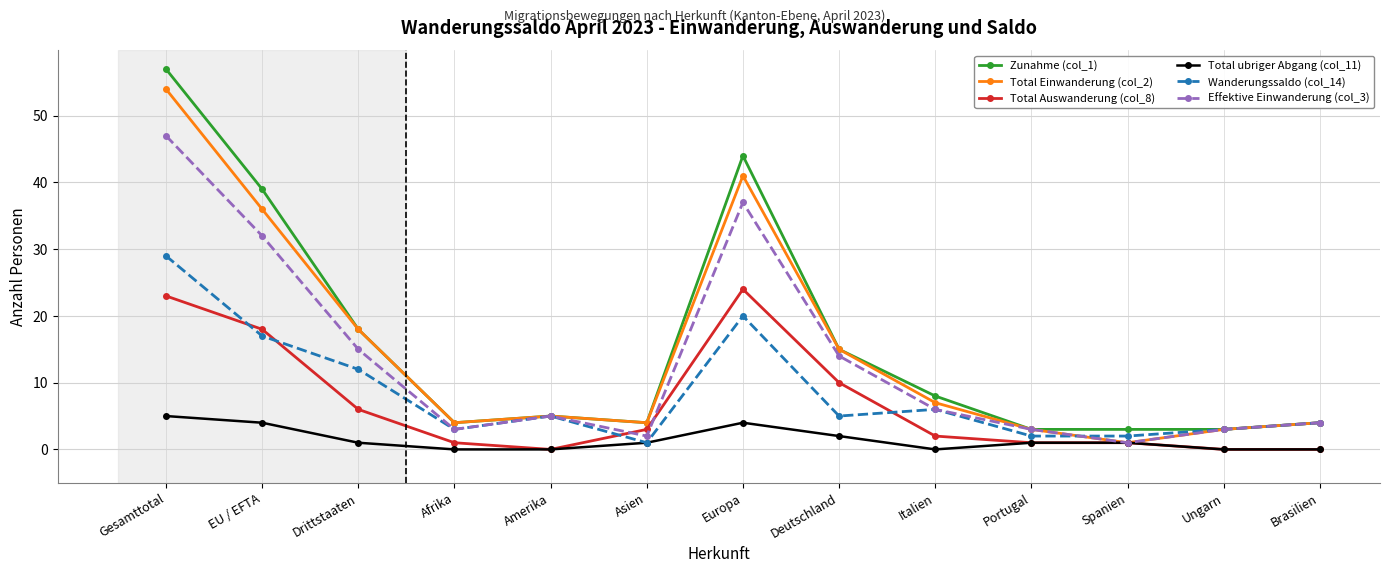

Does the chart have visible grid lines?

Yes